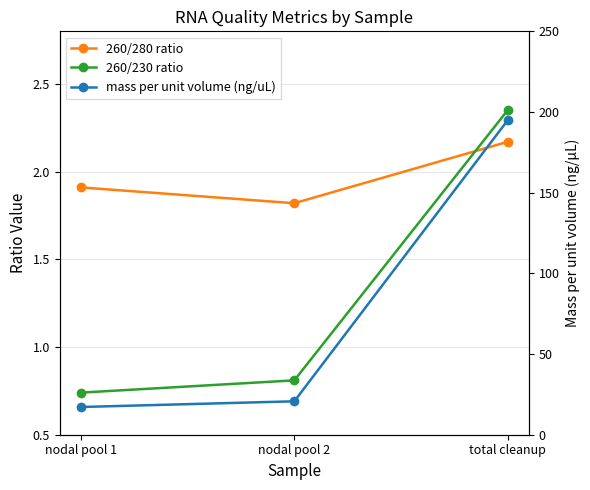

Which category has the lowest value across all series?

nodal pool 1